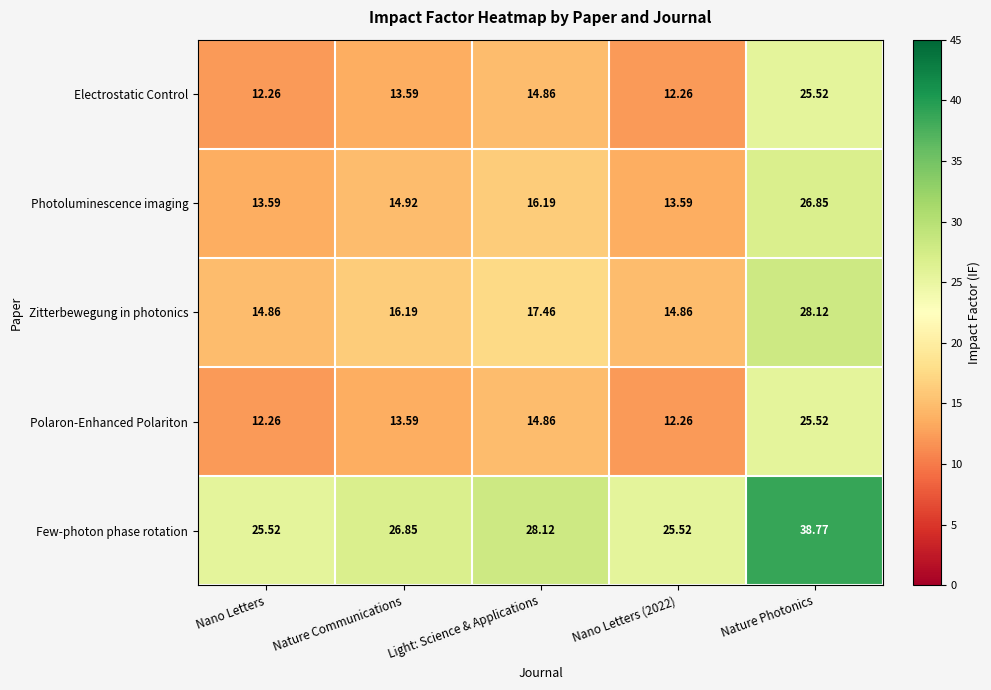

At which category is the sum across all series the highest?

Nature Photonics